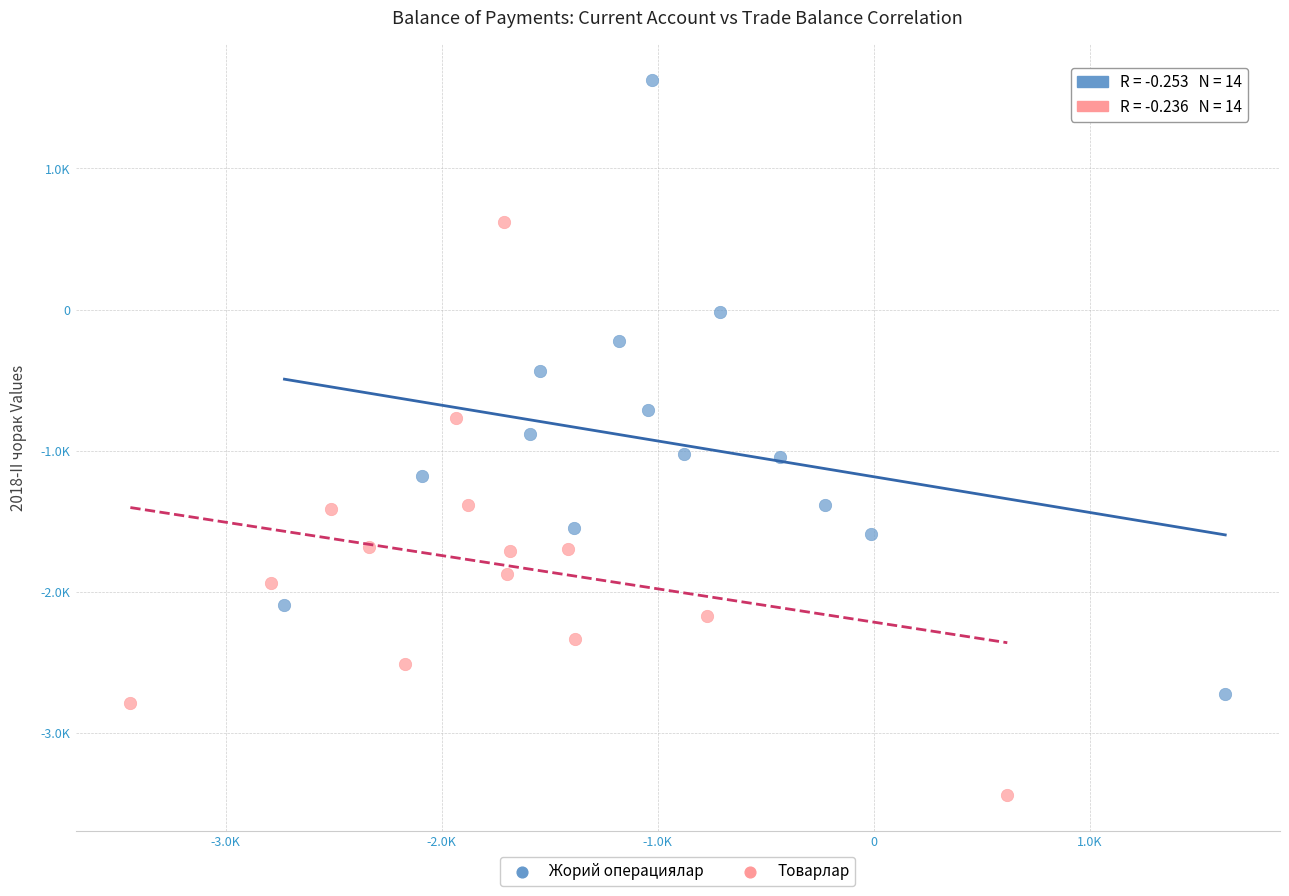

What are all the series names shown in the legend?

Жорий операциялар, Товарлар